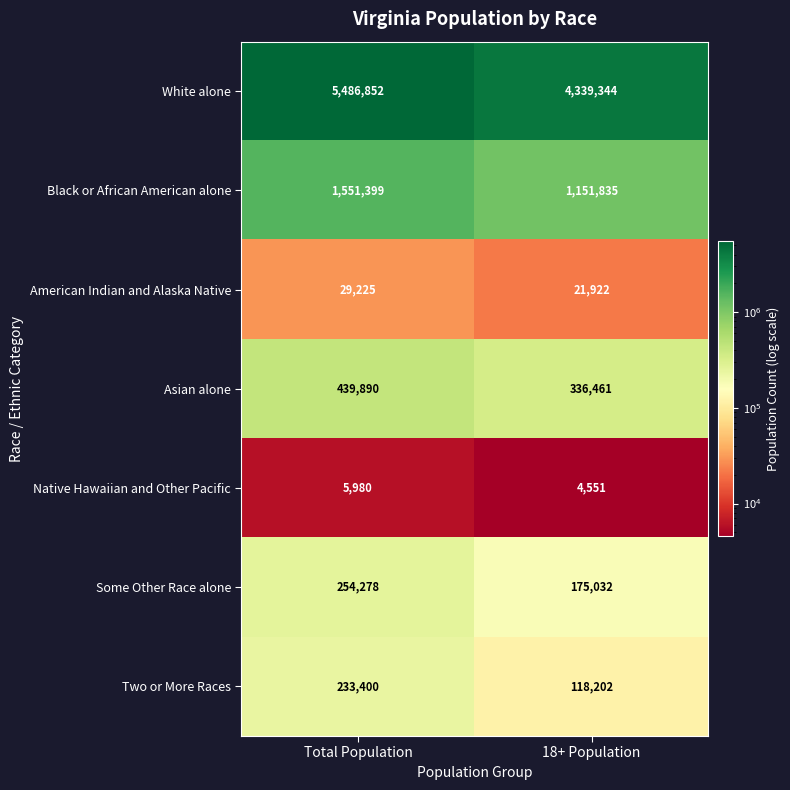

At how many categories does at least one series exceed 2684710?

2